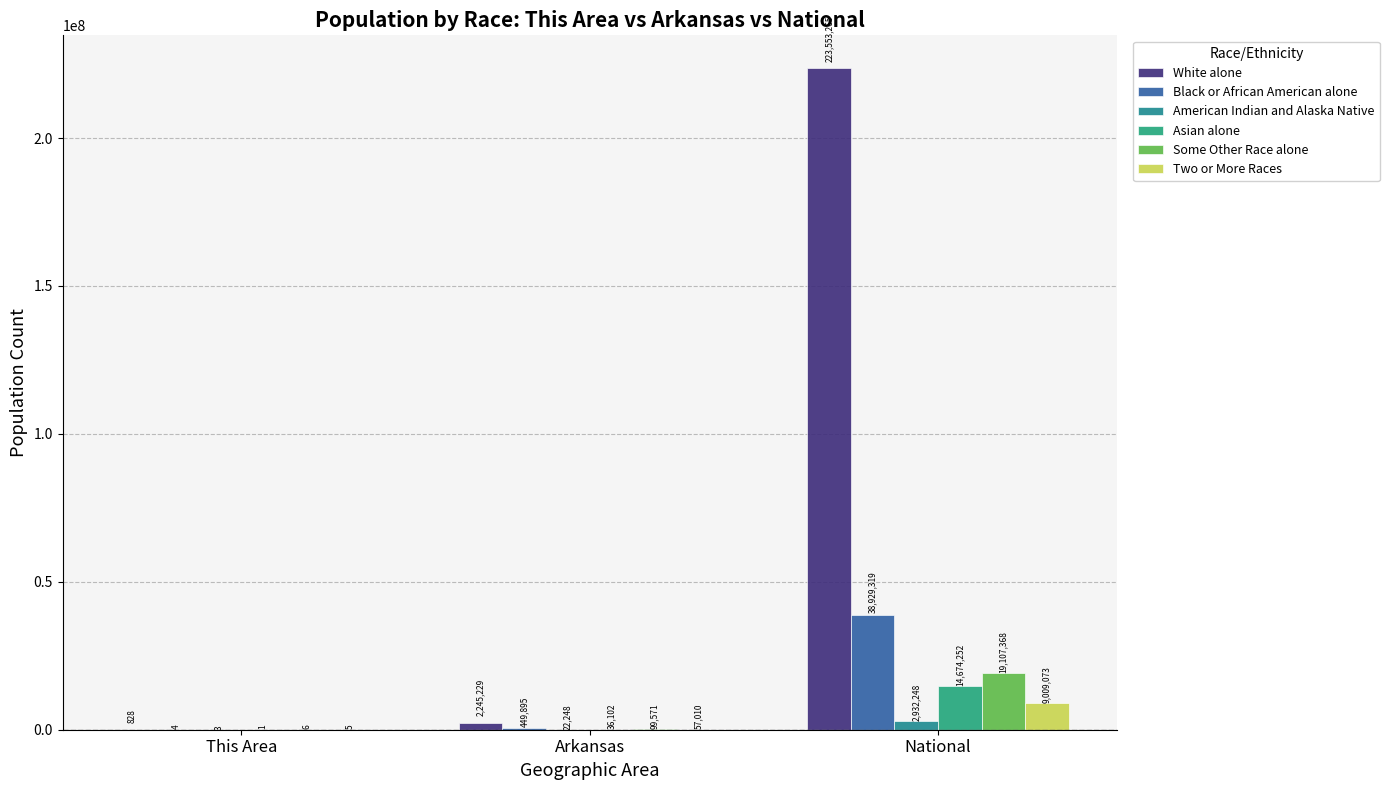

True or false: White alone has a value of 3418757 at Arkansas.

False